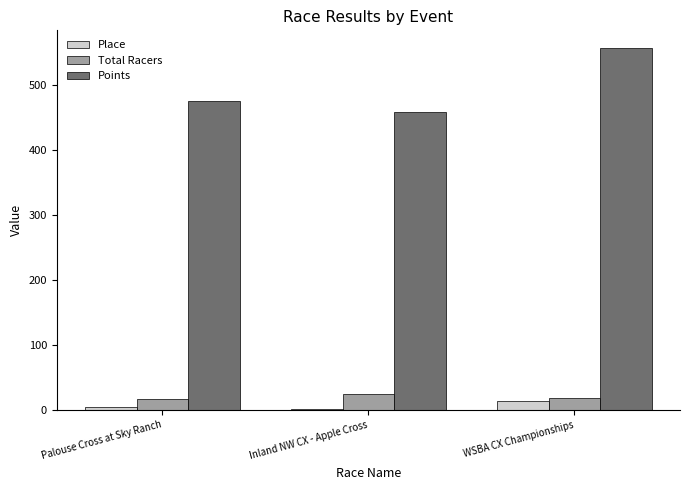

Between Palouse Cross at Sky Ranch and WSBA CX Championships, which series saw the biggest shift?

Points